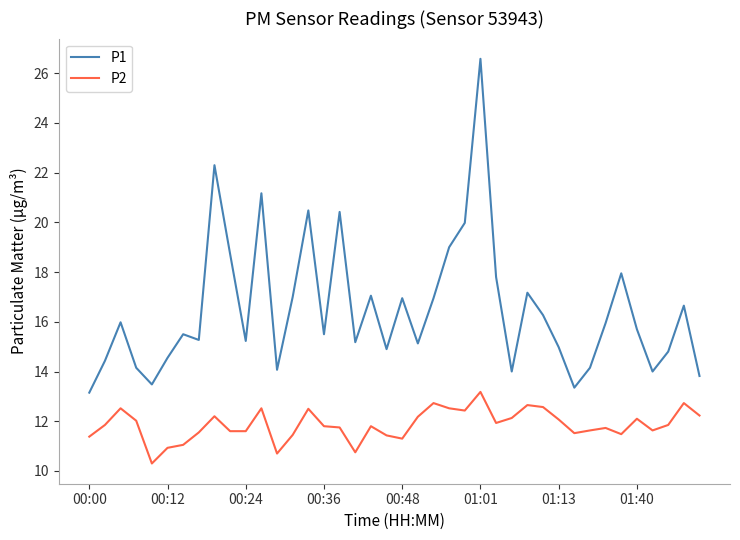

Which series has the largest range (max minus min)?

P1